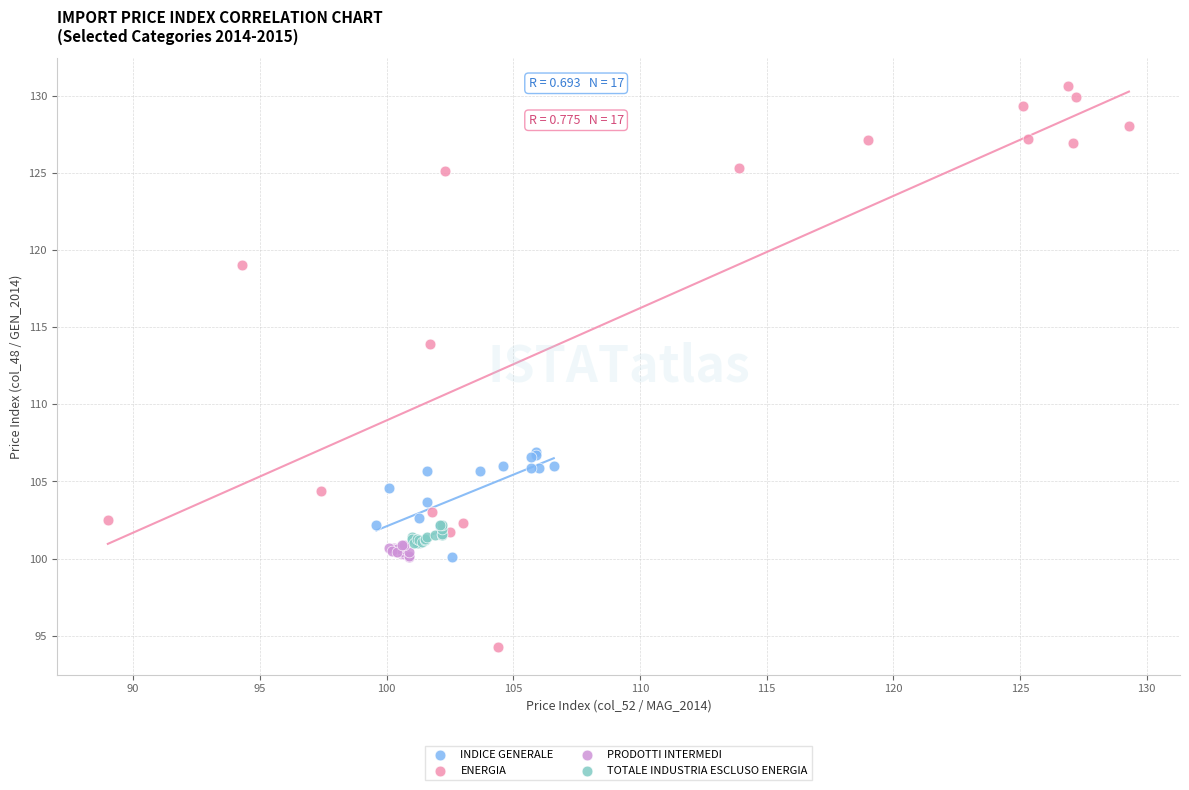

Which series has the widest spread of Y values?

ENERGIA